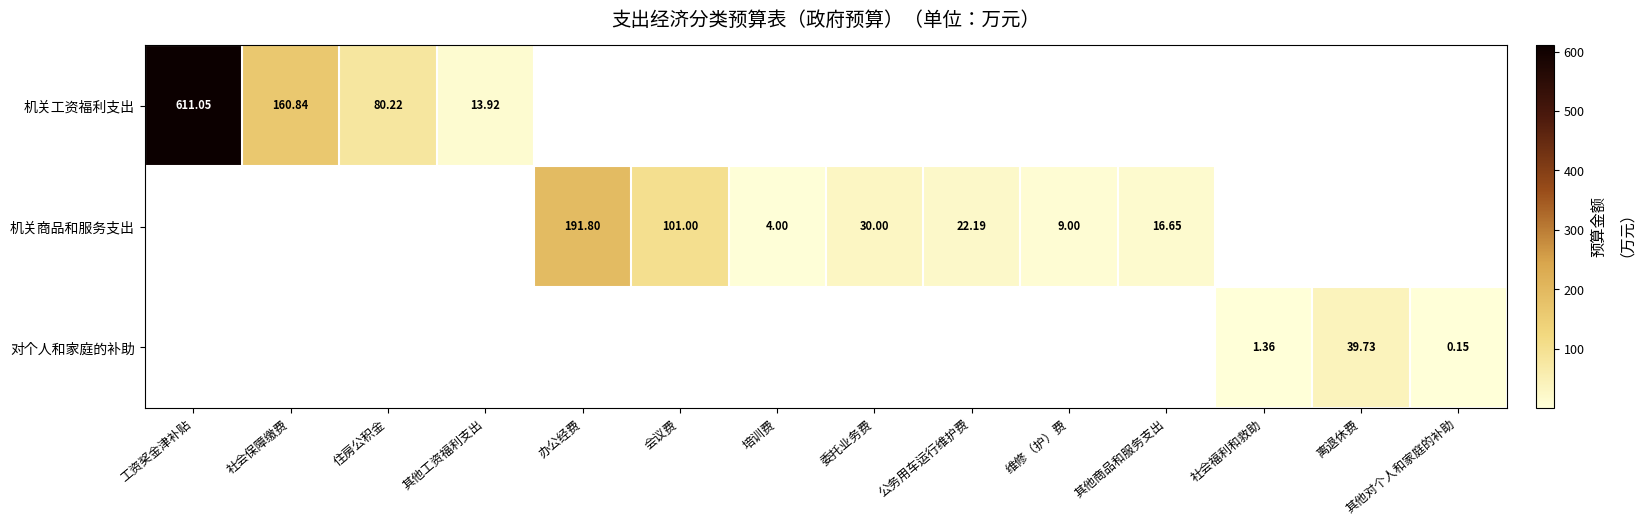

How many values in the 对个人和家庭的补助 series exceed 0?

3